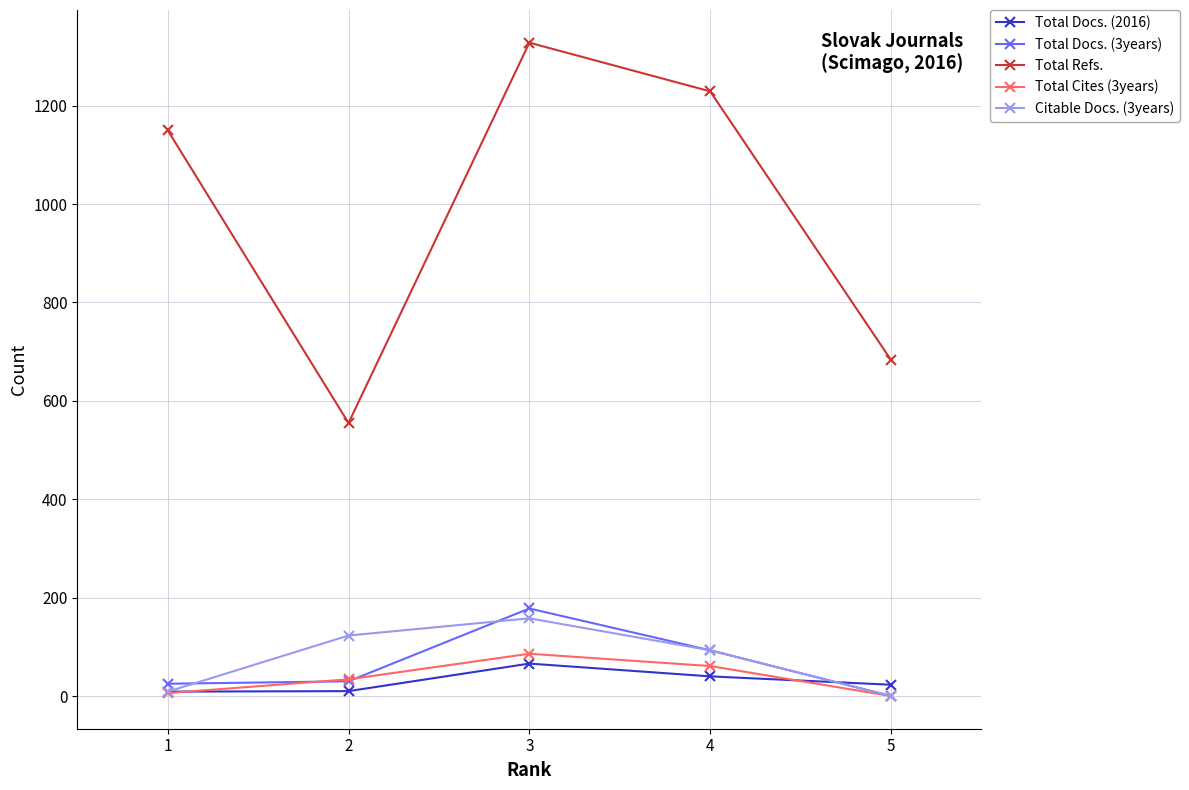

How many intersections are there between Total Docs. (2016) and Total Docs. (3years)?

1